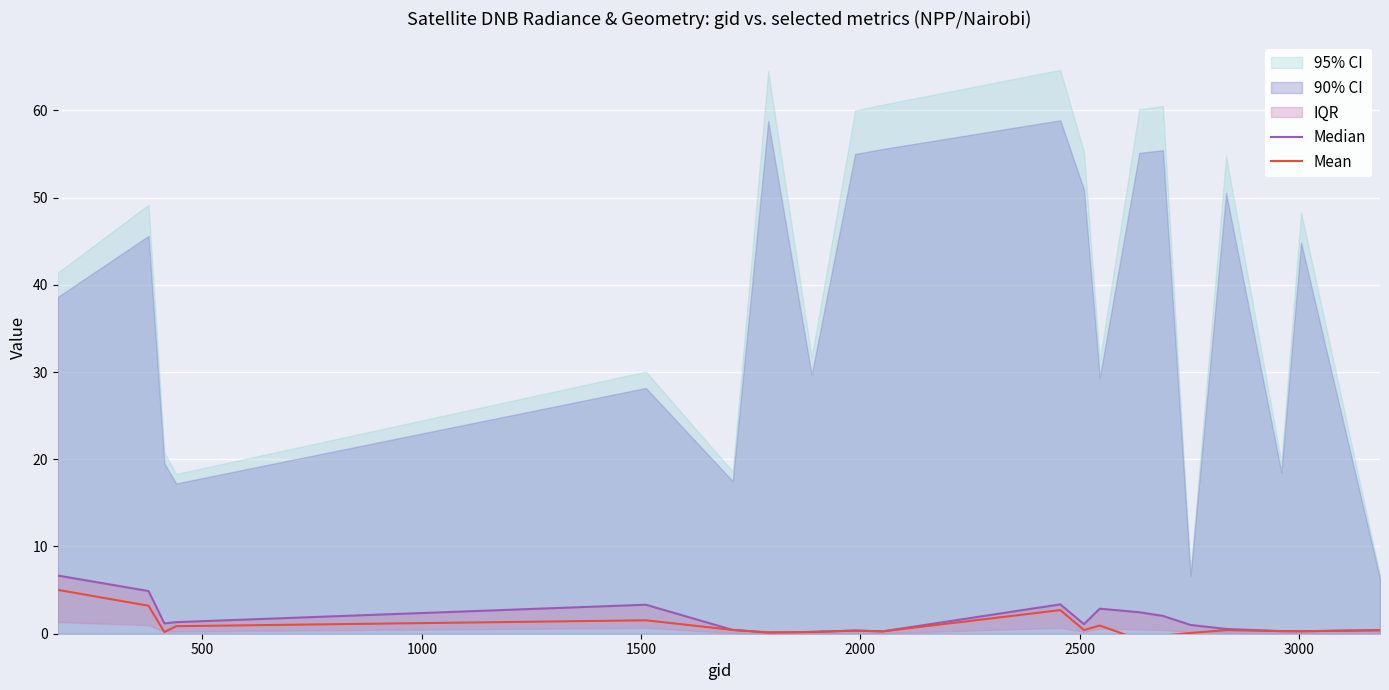

True or false: Median and Mean cross at least once.

False